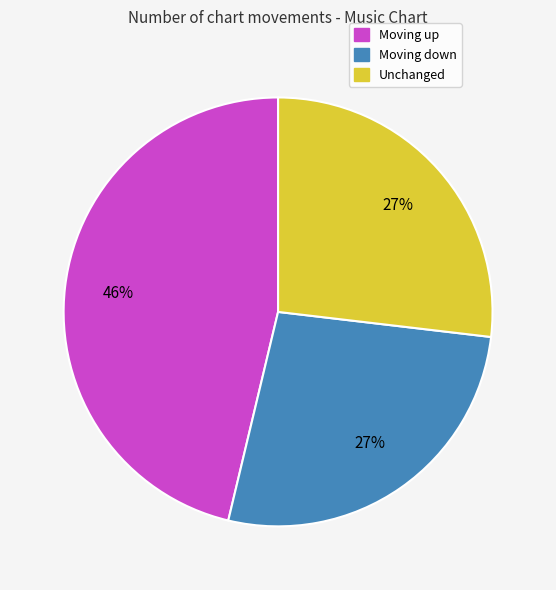

Does any single category account for the majority?

No